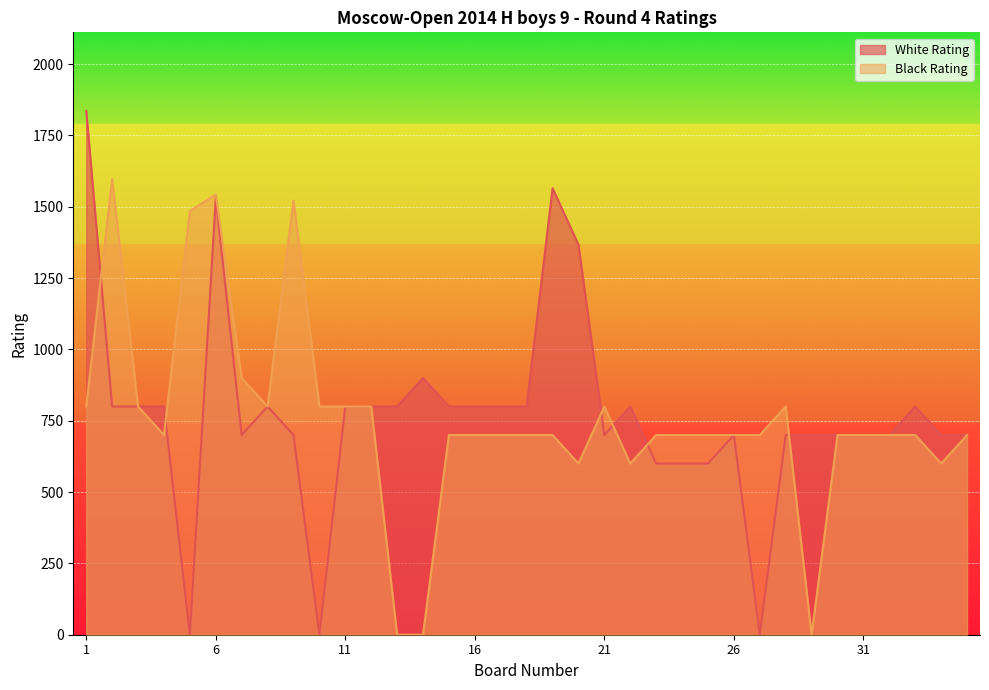

How many interior local valleys does the White Rating series have?

5